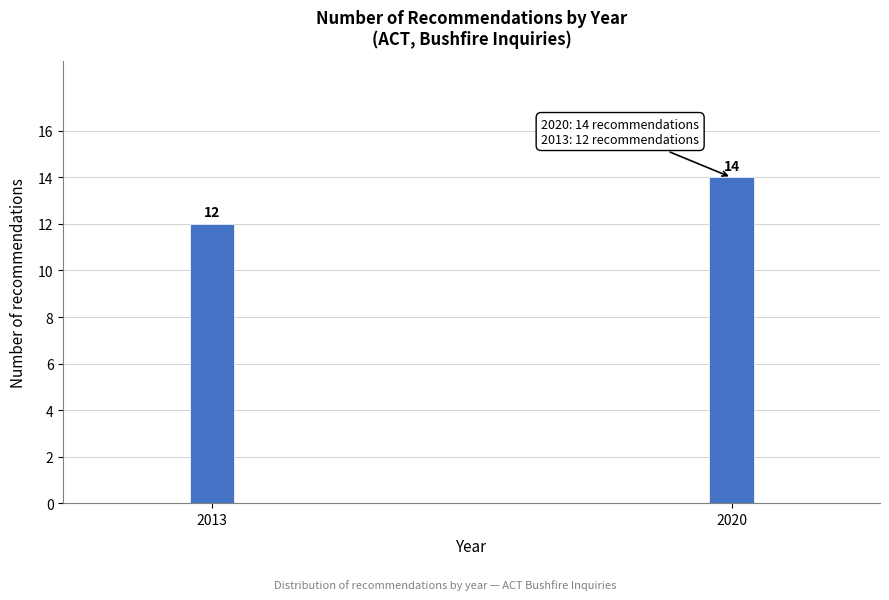

Reading left to right, transcribe all the data shown in this chart.

2013=12	2020=14